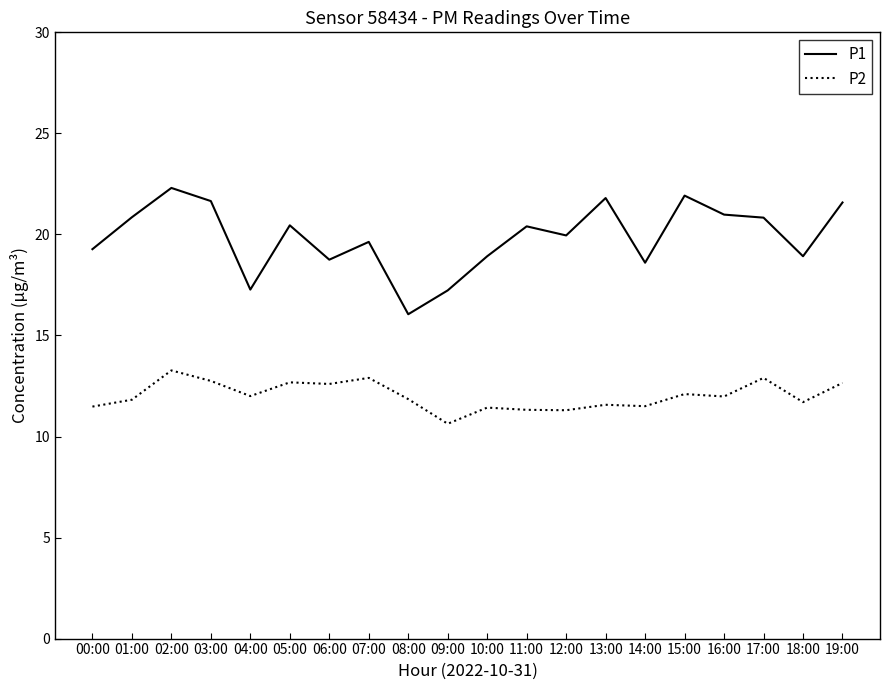

Which series has the widest spread of values?

P1